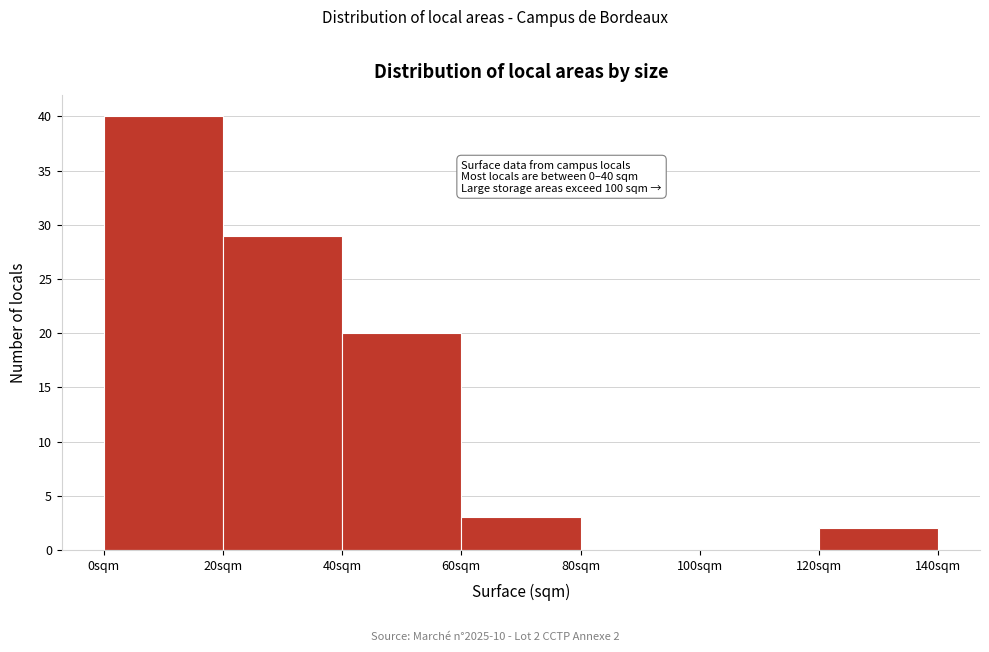

Which range on the x-axis has the tallest bar?

0 to 20